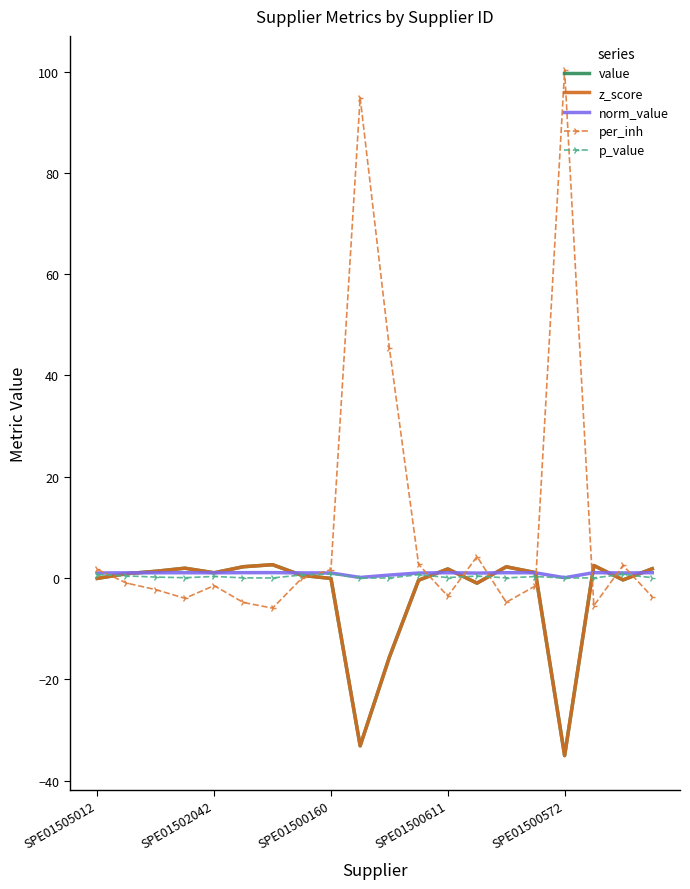

True or false: value and z_score intersect in this chart.

False